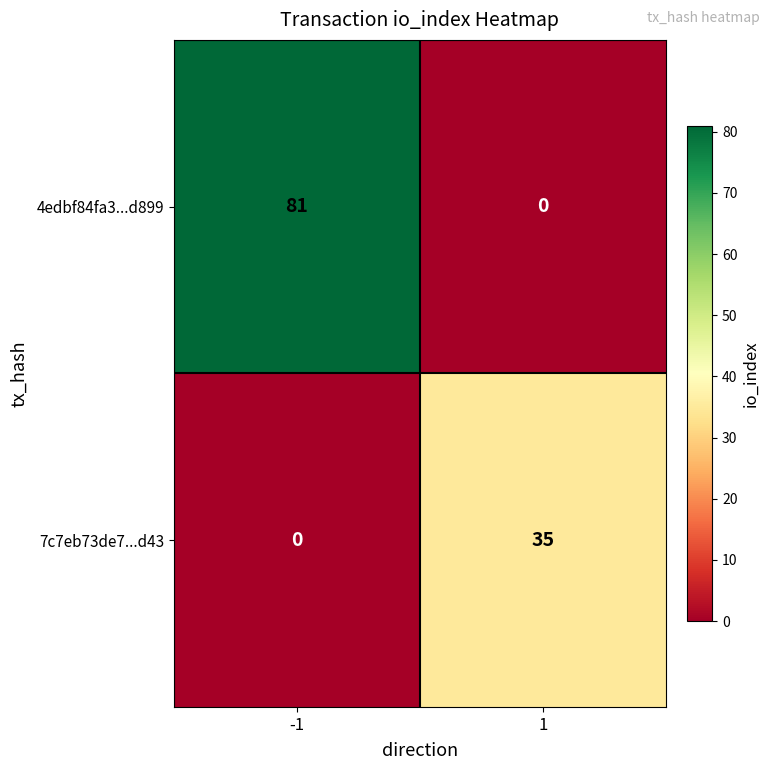

The 4edbf84fa3...d899 series shows 131 at -1. True or false?

False